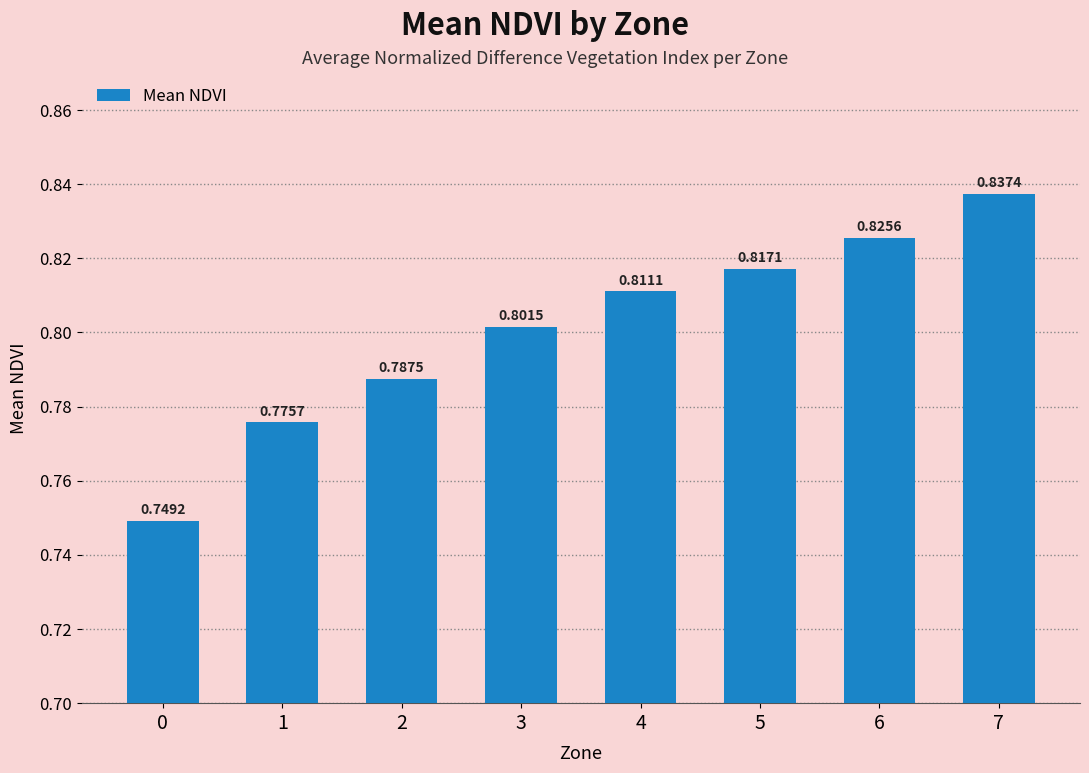

What is the sum of all values?

6.4